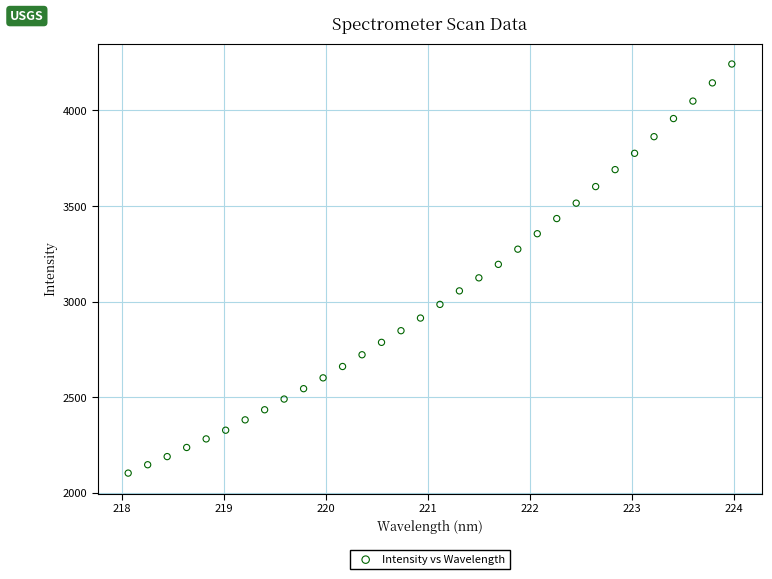

What is the range of X values (max minus min)?

5.9